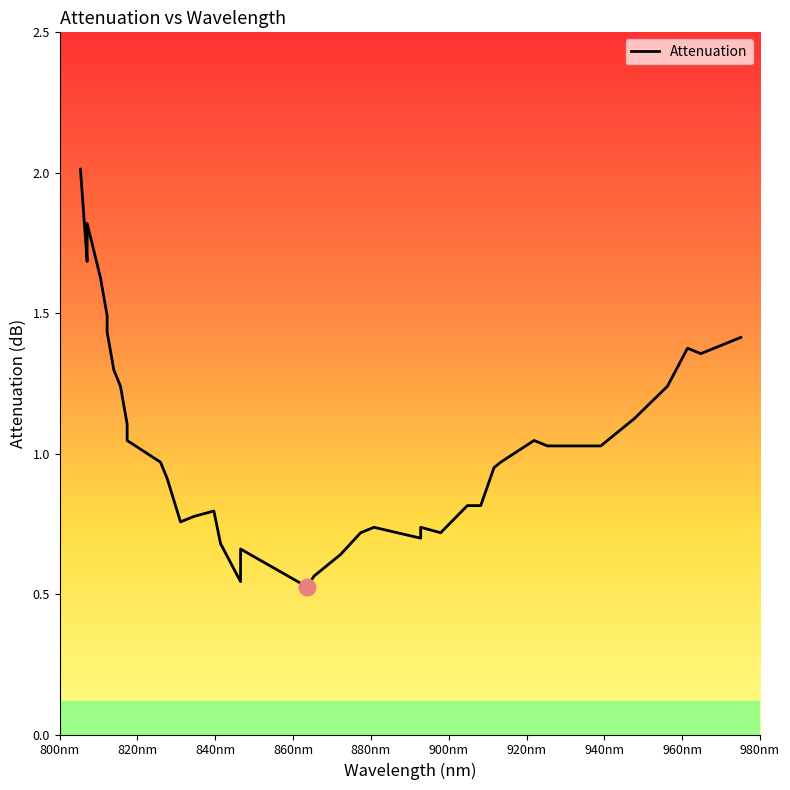

What is the sum of the values at 839.6357 and 880.78421?

1.5